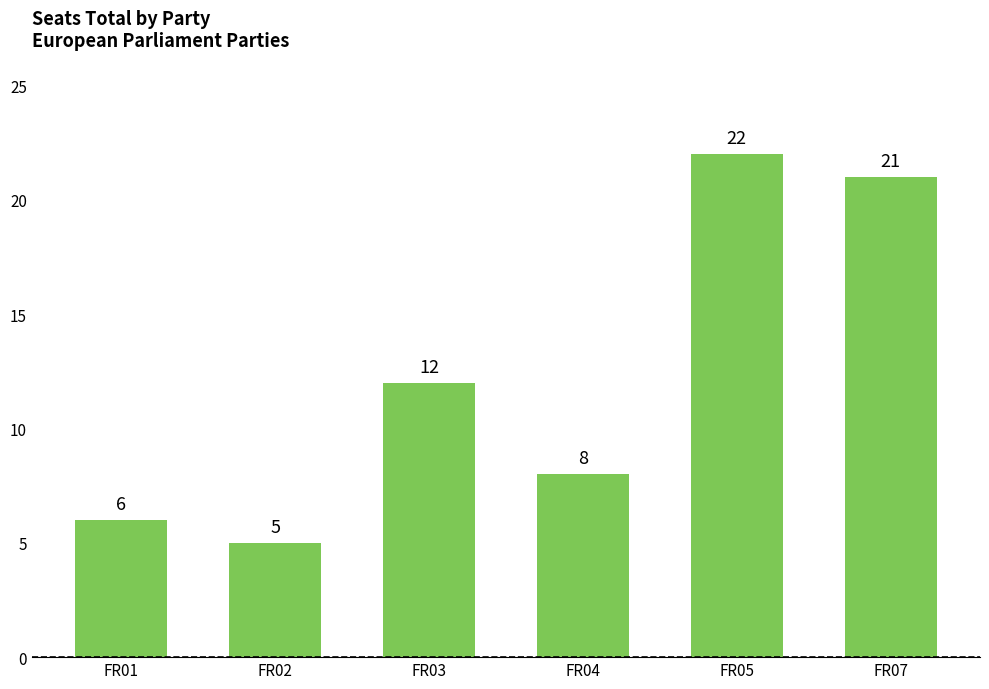

How many categories are shown in the chart?

6